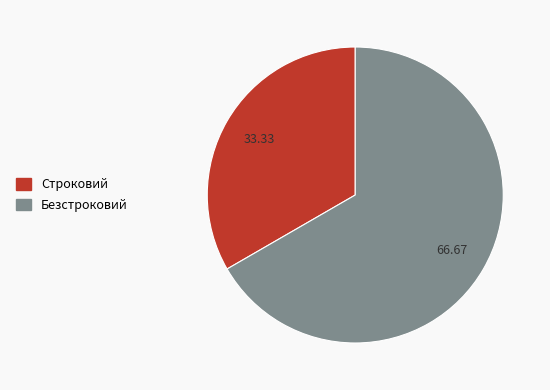

Rank the categories by value from highest to lowest.

Безстроковий, Строковий